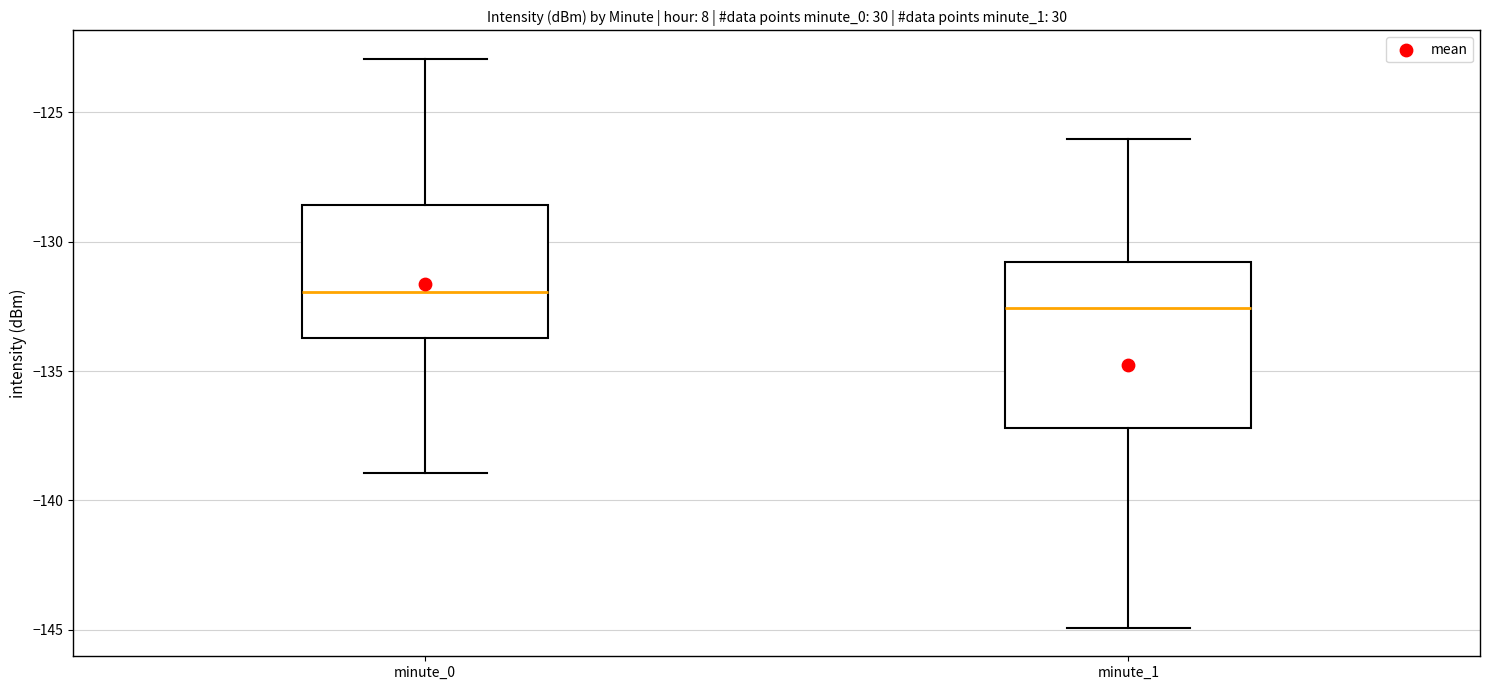

Comparing the boxes themselves (not the whiskers), which one is the tallest?

minute_1